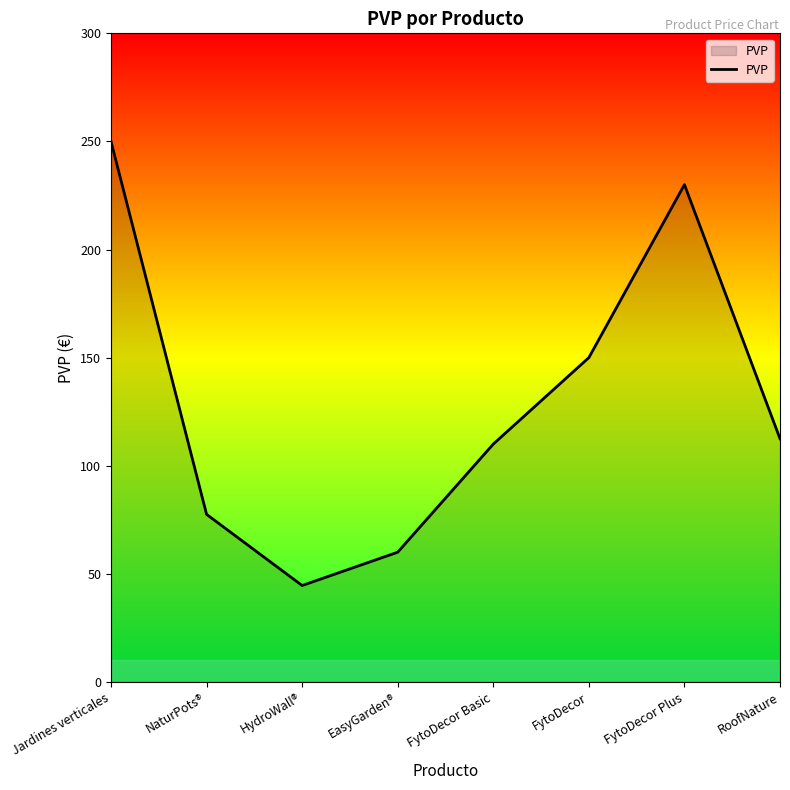

Which category has the highest value across all series?

Jardines verticales